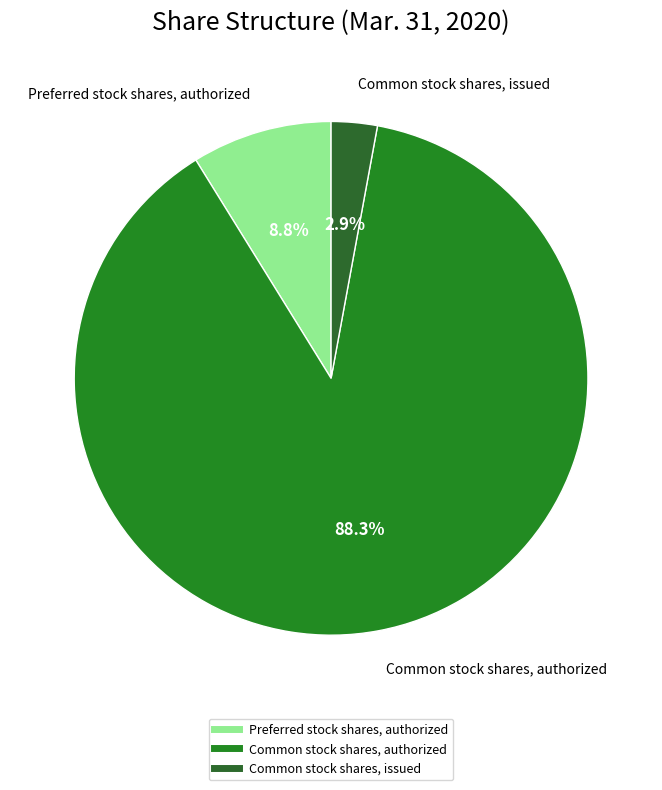

To the nearest percent, what percentage of the pie is Common stock shares, issued?

3%